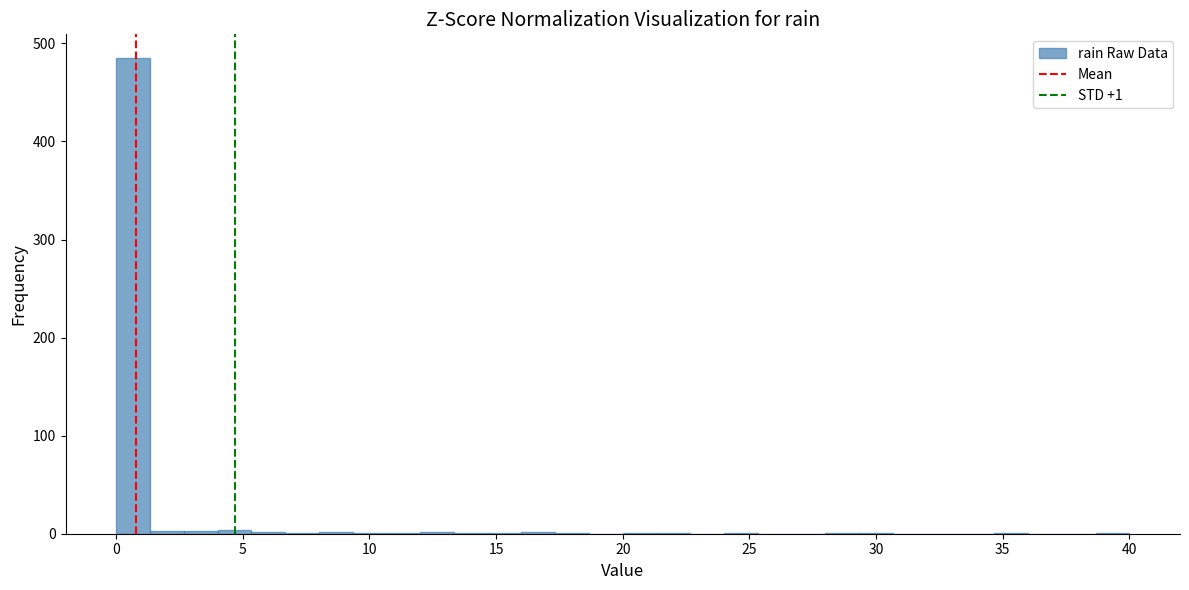

Read against the x-axis, roughly where is the centre of the tallest bar?

0.5